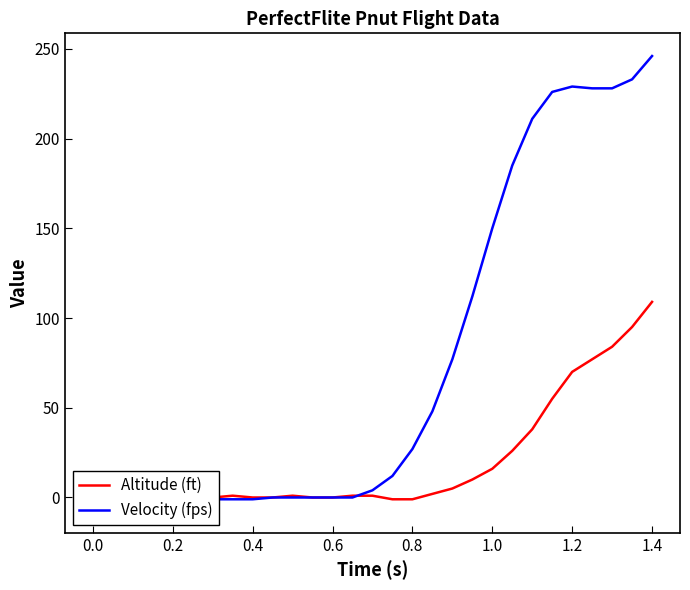

How many intersections are there between Velocity (fps) and Altitude (ft)?

1